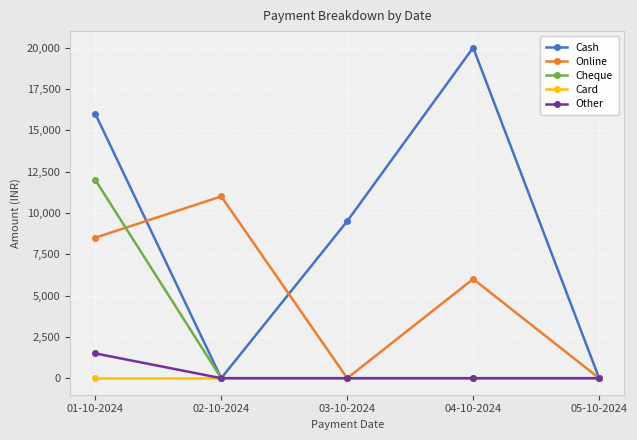

Reading right to left, list all the values displayed in this chart.

Cash: 0	20000	9500	0	16000
Online: 0	6000	0	11000	8500
Cheque: 0	0	0	0	12000
Card: 0	0	0	0	0
Other: 0	0	0	0	1500